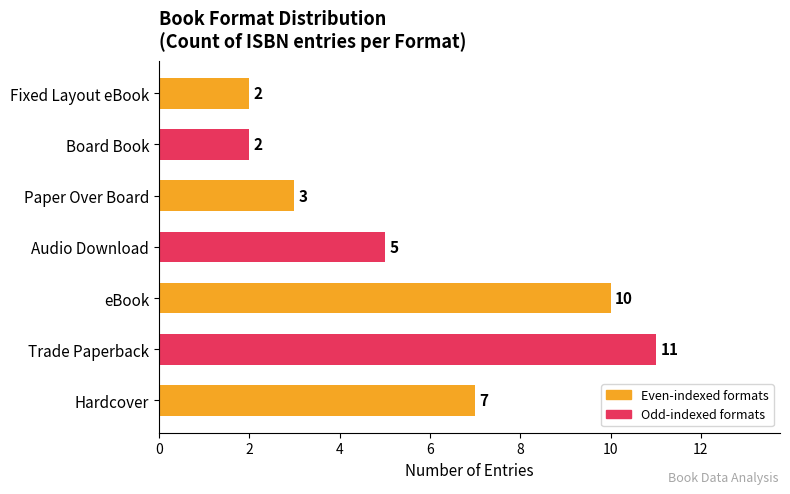

Approximately how many times larger is the value at Hardcover compared to Fixed Layout eBook?

3.5